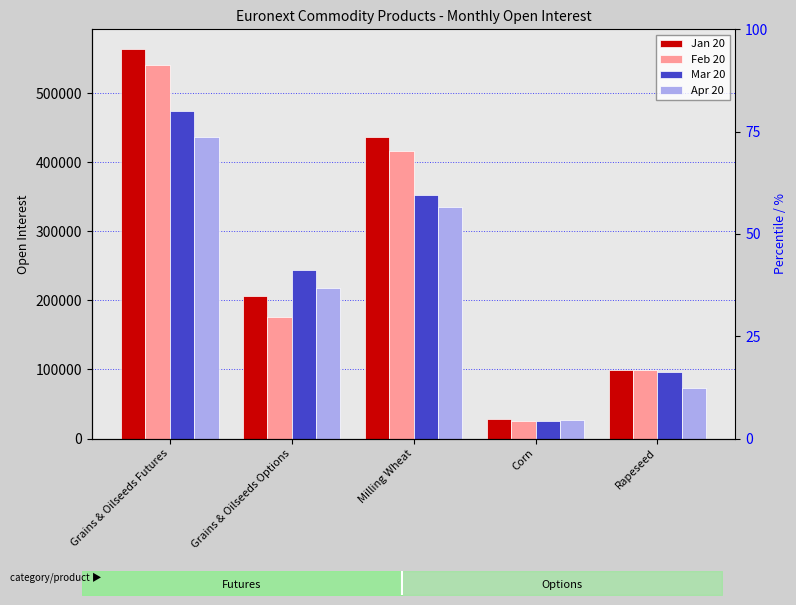

What is the average value of the Mar 20 series?

238692